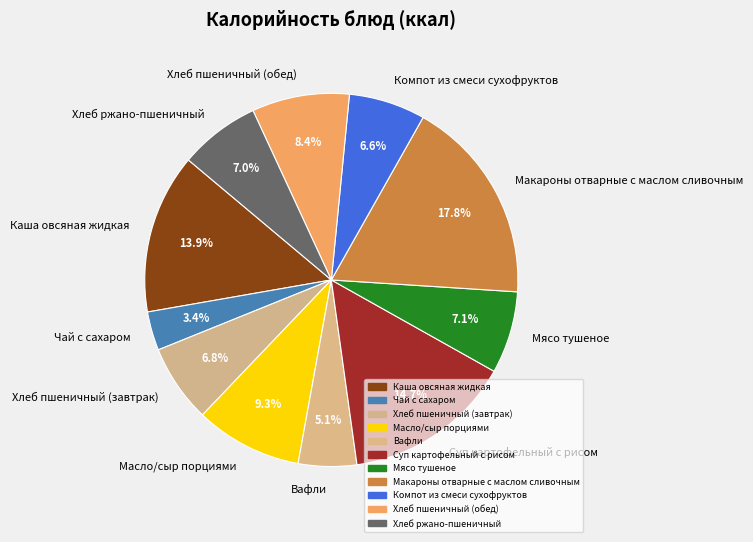

The Масло/сыр порциями slice represents 3% of the pie. True or false?

False